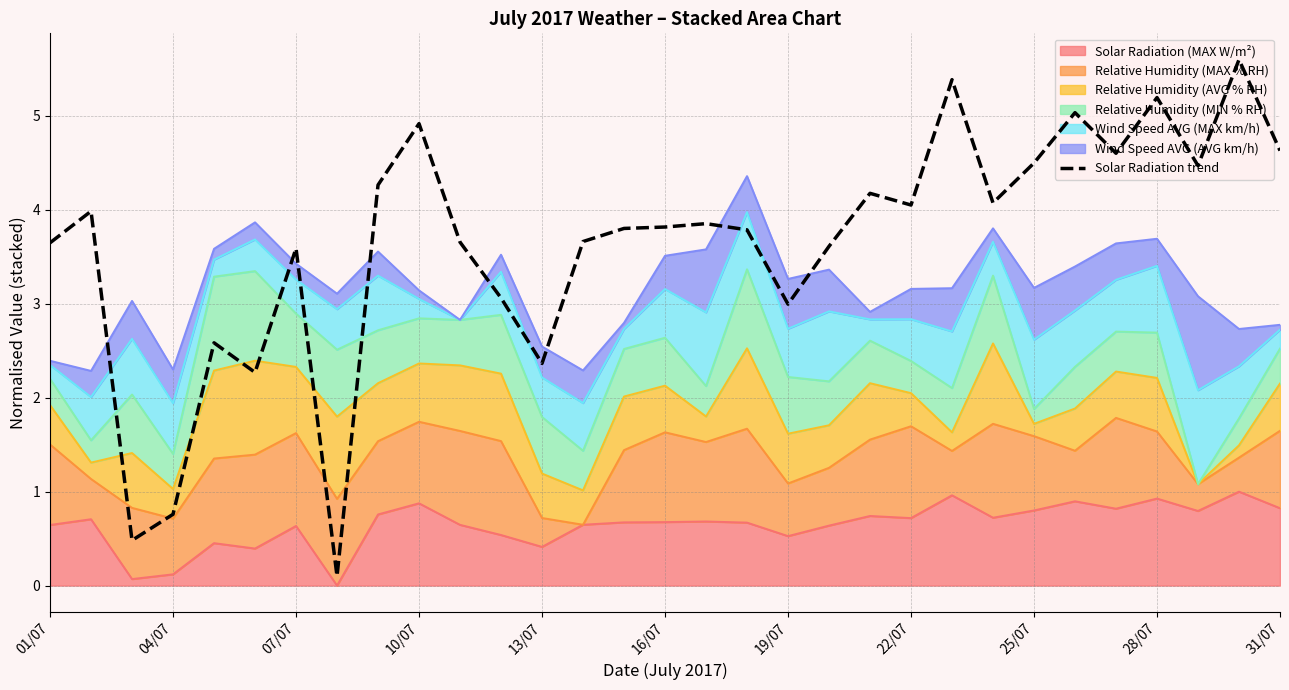

Does the chart have visible grid lines?

Yes